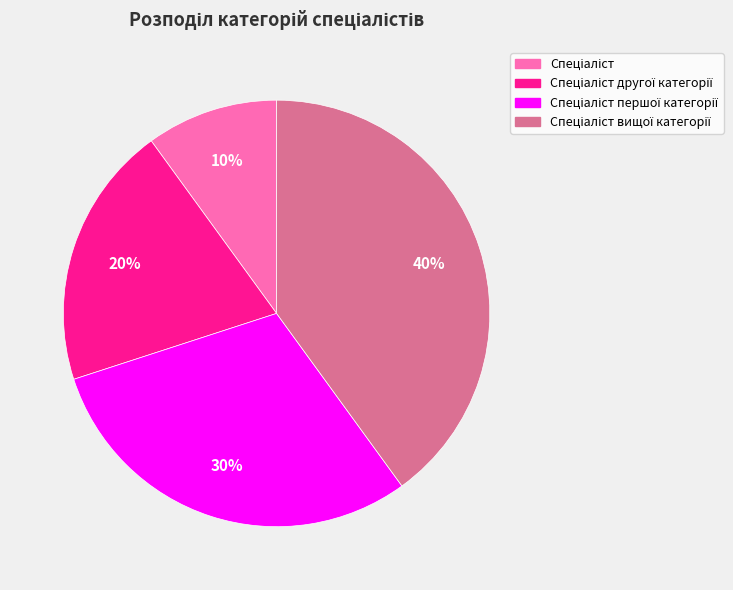

Is there any slice that represents more than half of the pie?

No